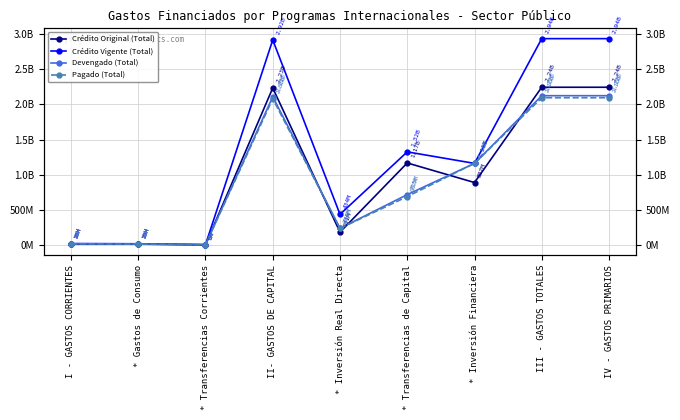

True or false: Pagado (Total) has a value of 3122743775 at IV - GASTOS PRIMARIOS.

False